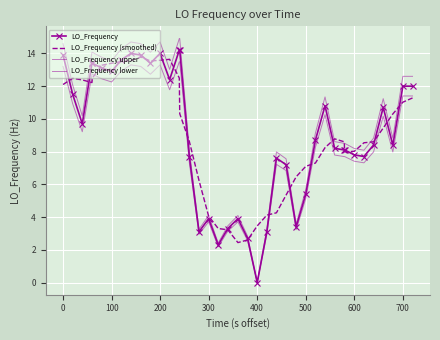

Count the number of categories in the chart.

40